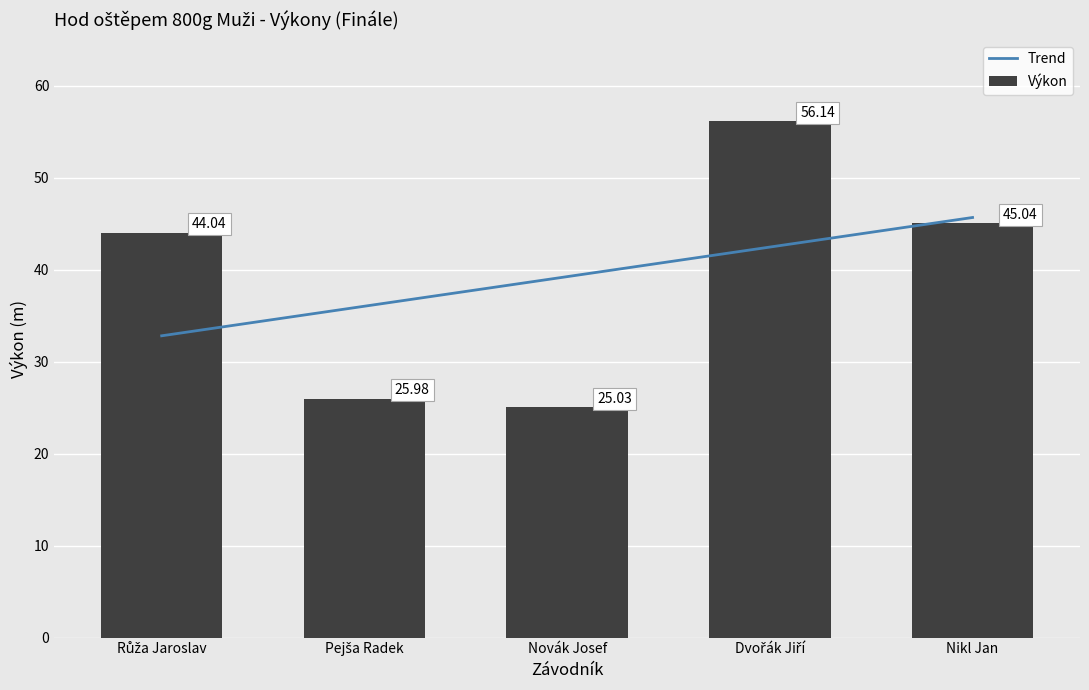

Are the bars grouped side by side (vs. stacked)?

No